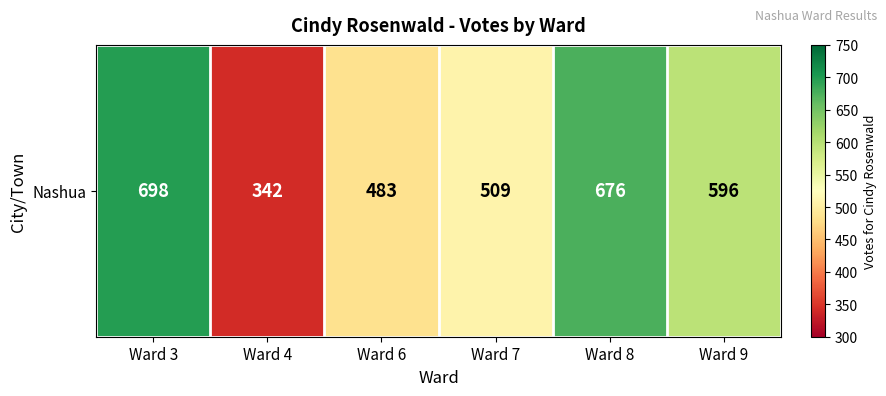

How many values exceed 596?

2